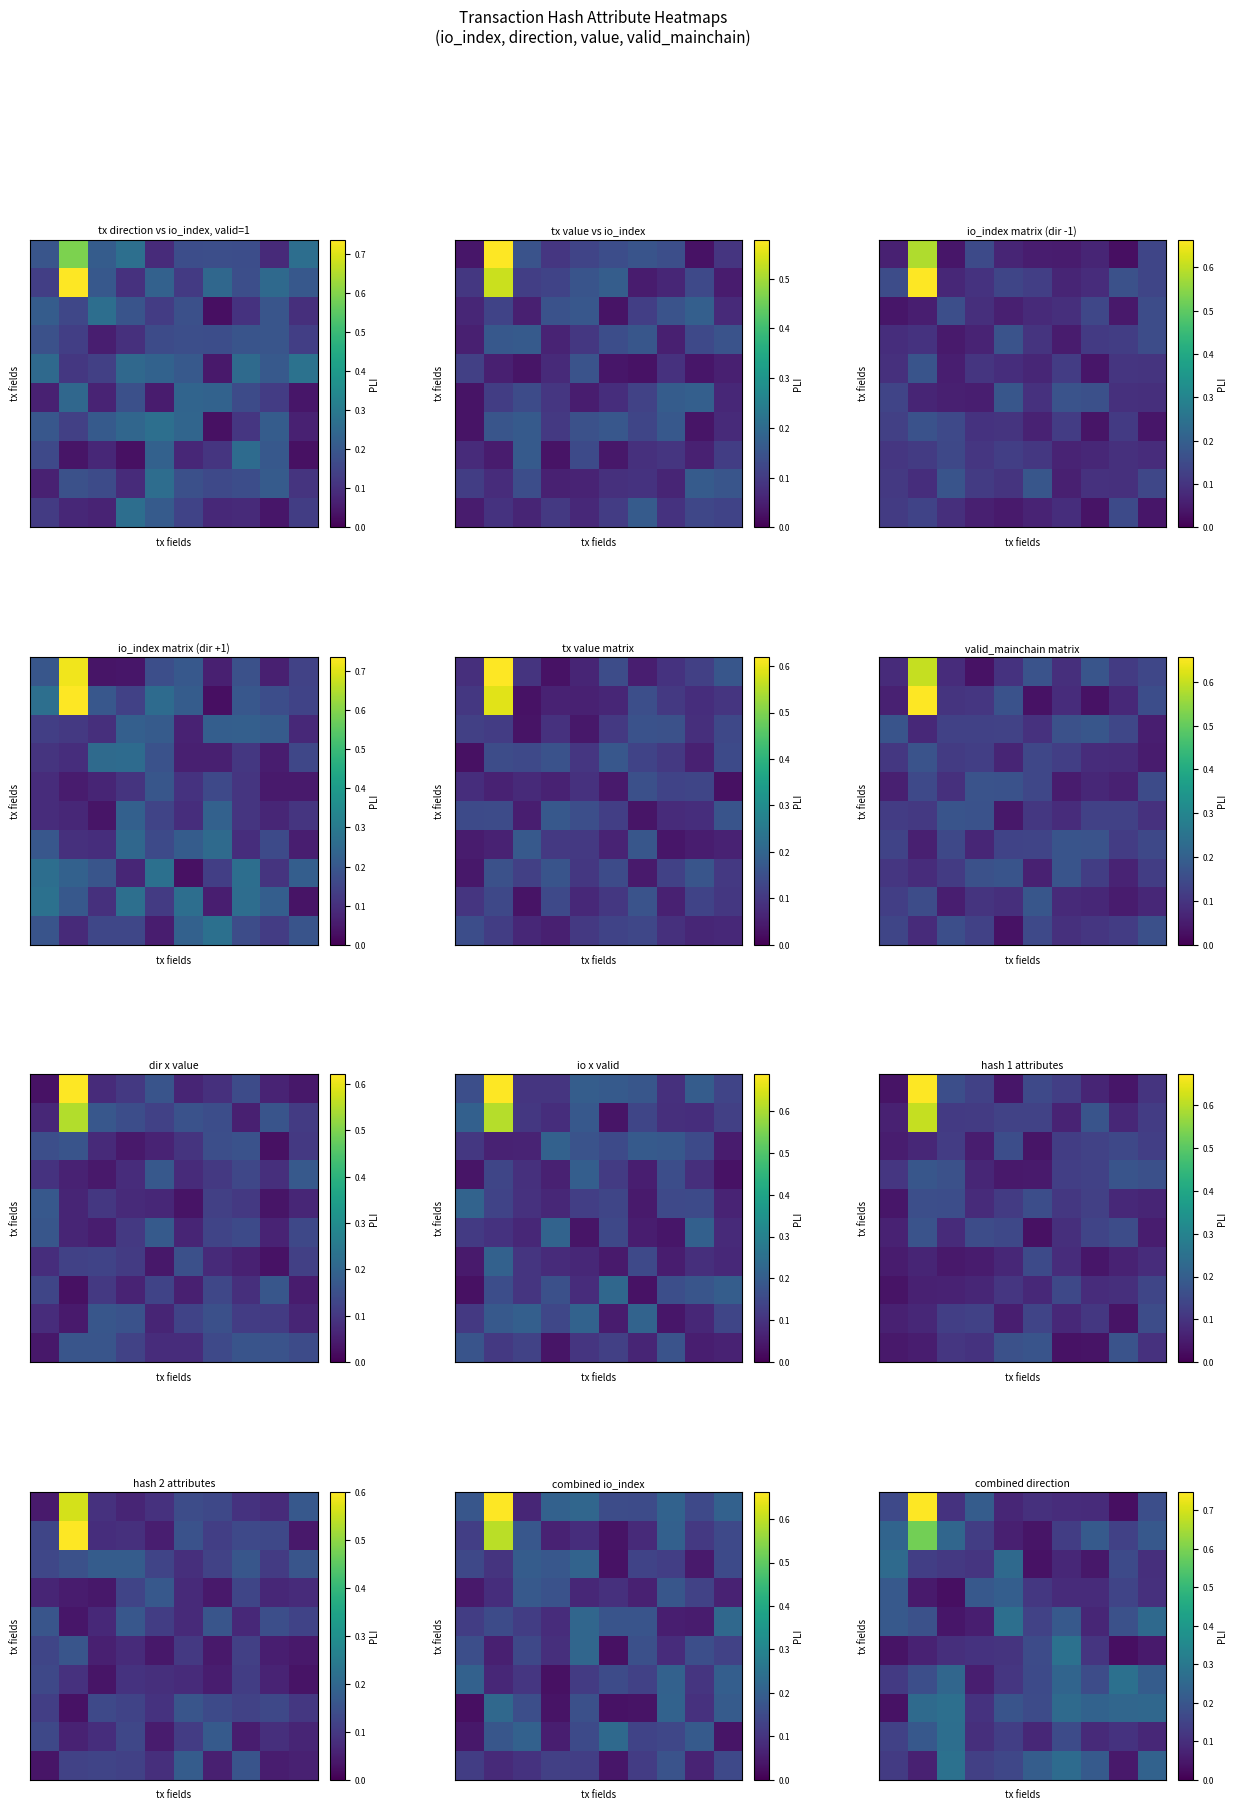

Which category has the lowest value across all series?

8